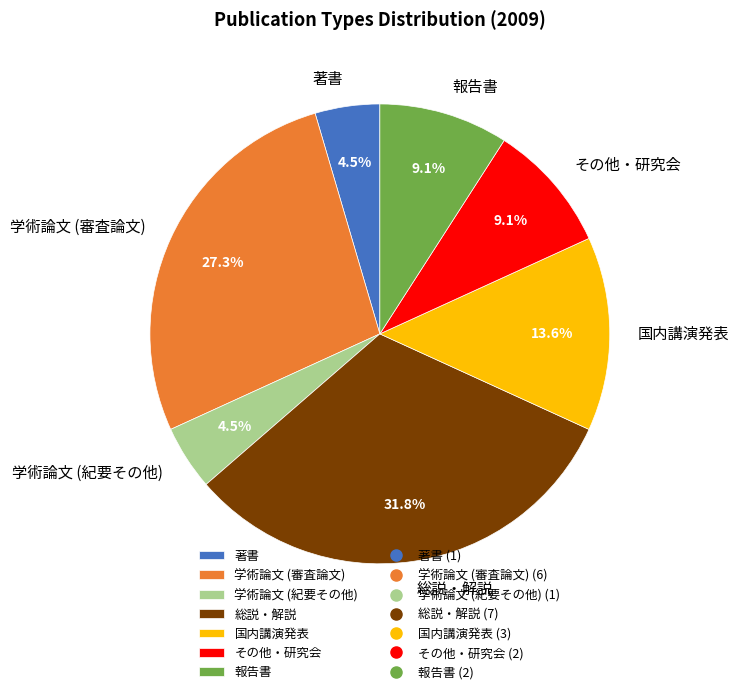

To the nearest percent, what percentage of the pie is 総説・解説?

32%